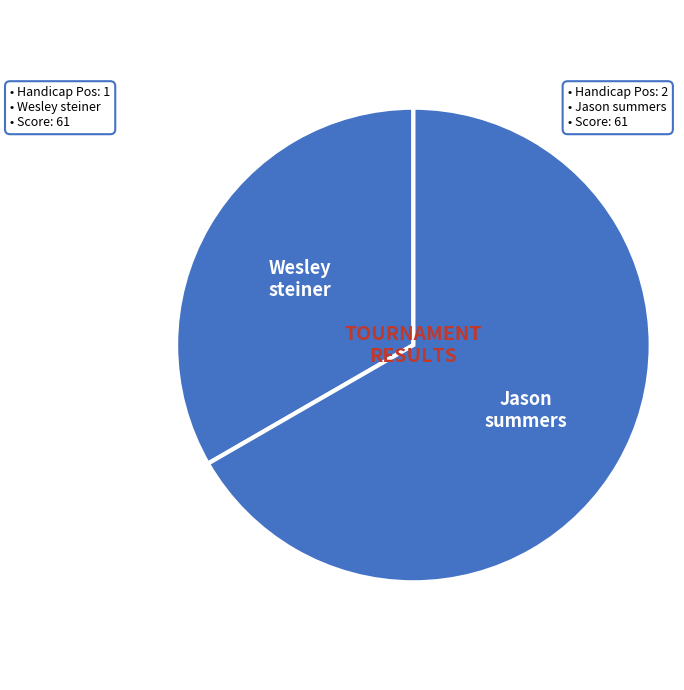

Does Jason summers represent more than half of the total?

Yes